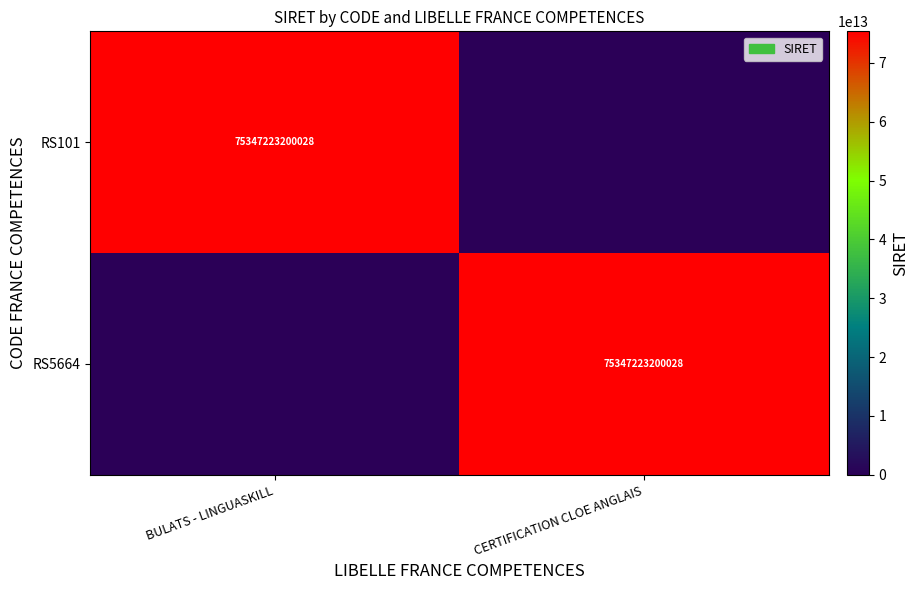

At which category is the sum across all series the highest?

BULATS - LINGUASKILL